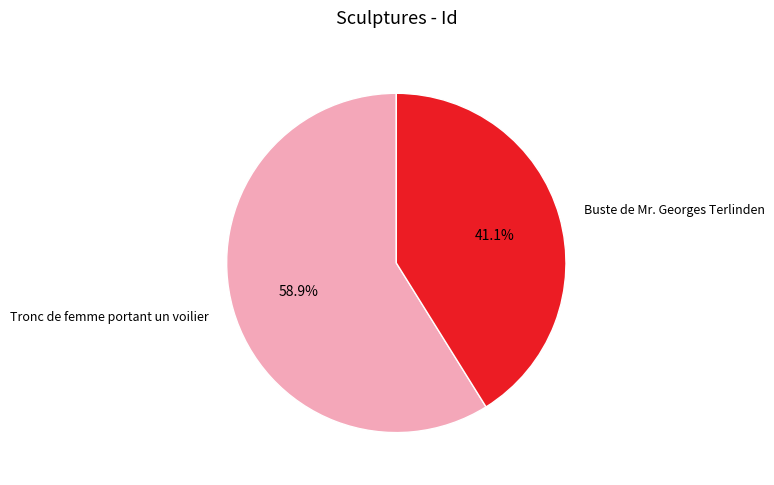

How many segments does this pie chart have?

2